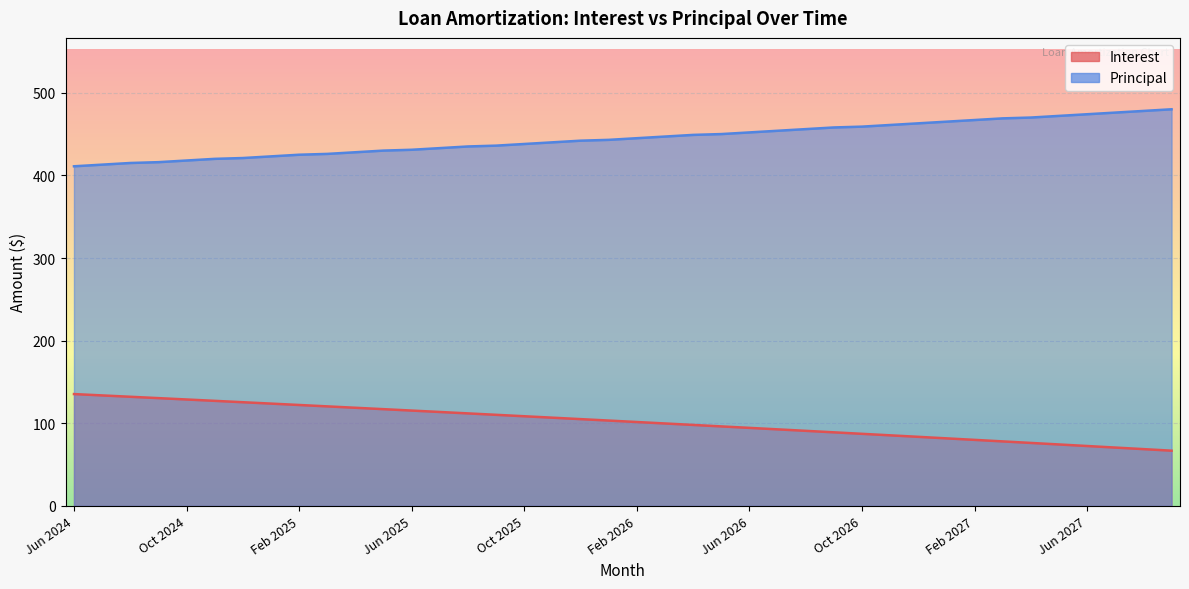

At which category is the sum across all series the highest?

Nov 2024